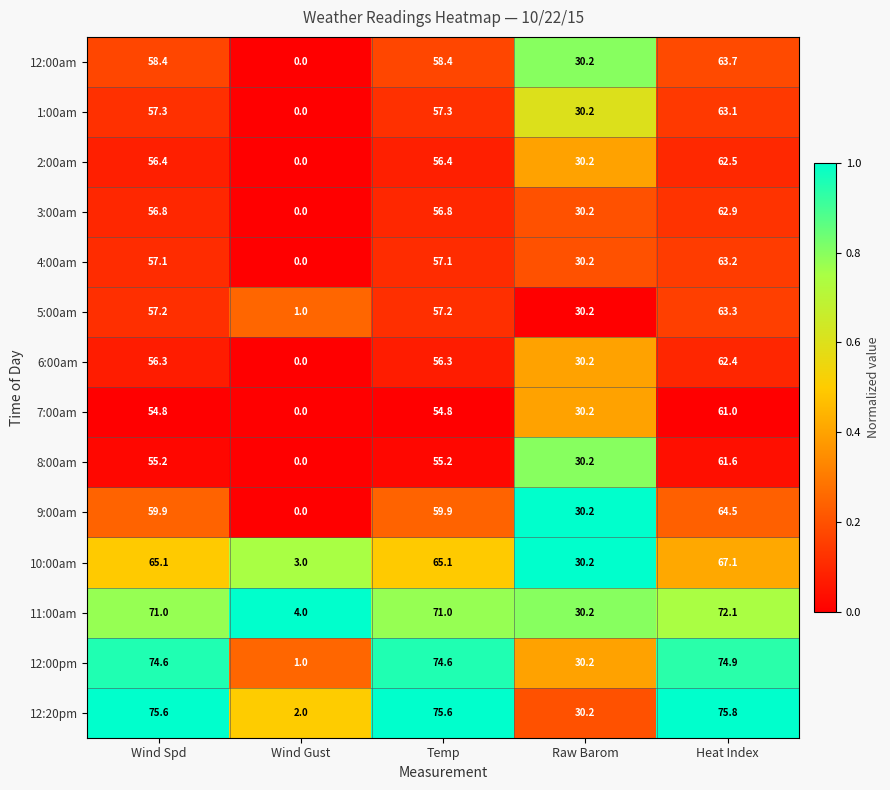

What is the difference between the highest and lowest values at Wind Spd?

20.8